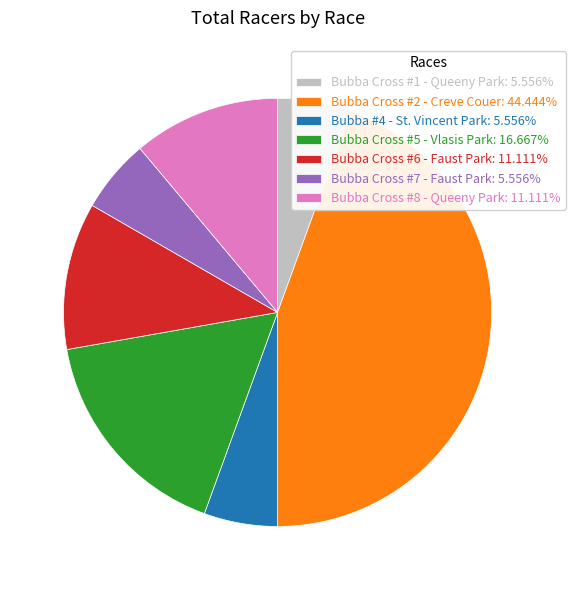

Is the sum of Bubba Cross #1 - Queeny Park: 5.556% and Bubba #4 - St. Vincent Park: 5.556% greater than half?

No